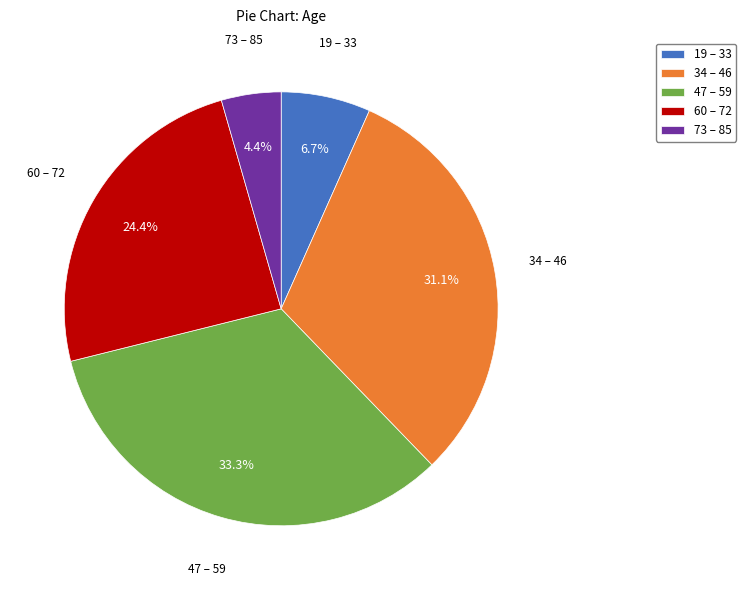

Does 34 – 46 account for over 50% of the chart?

No